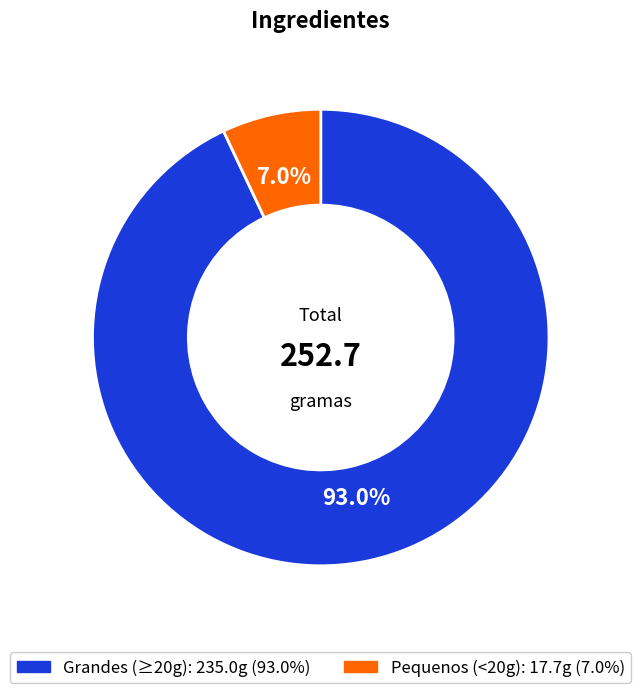

Does any single category account for the majority?

Yes